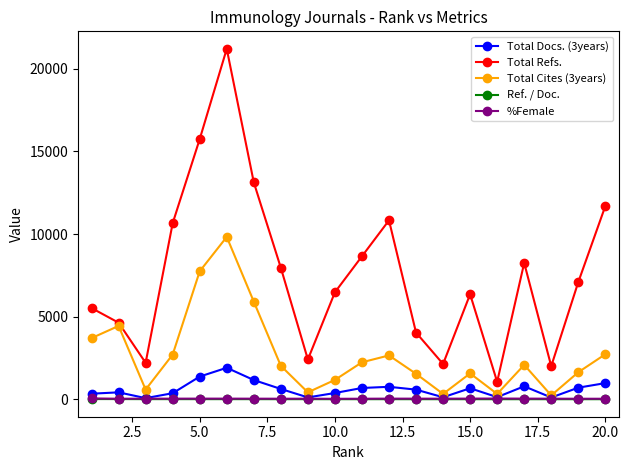

What is the value of the Total Cites (3years) point at the 2nd from the left?

4436.0